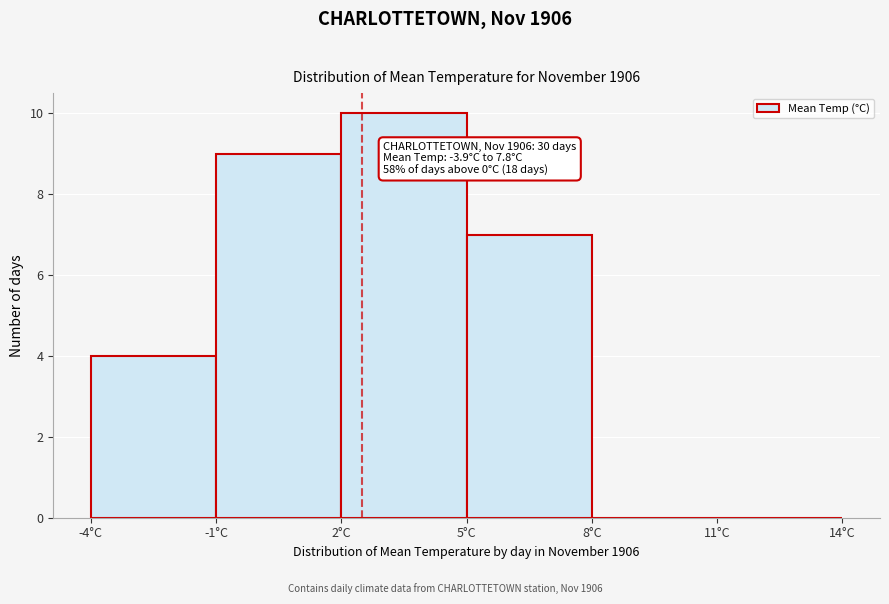

Which range on the x-axis has the tallest bar?

2 to 5